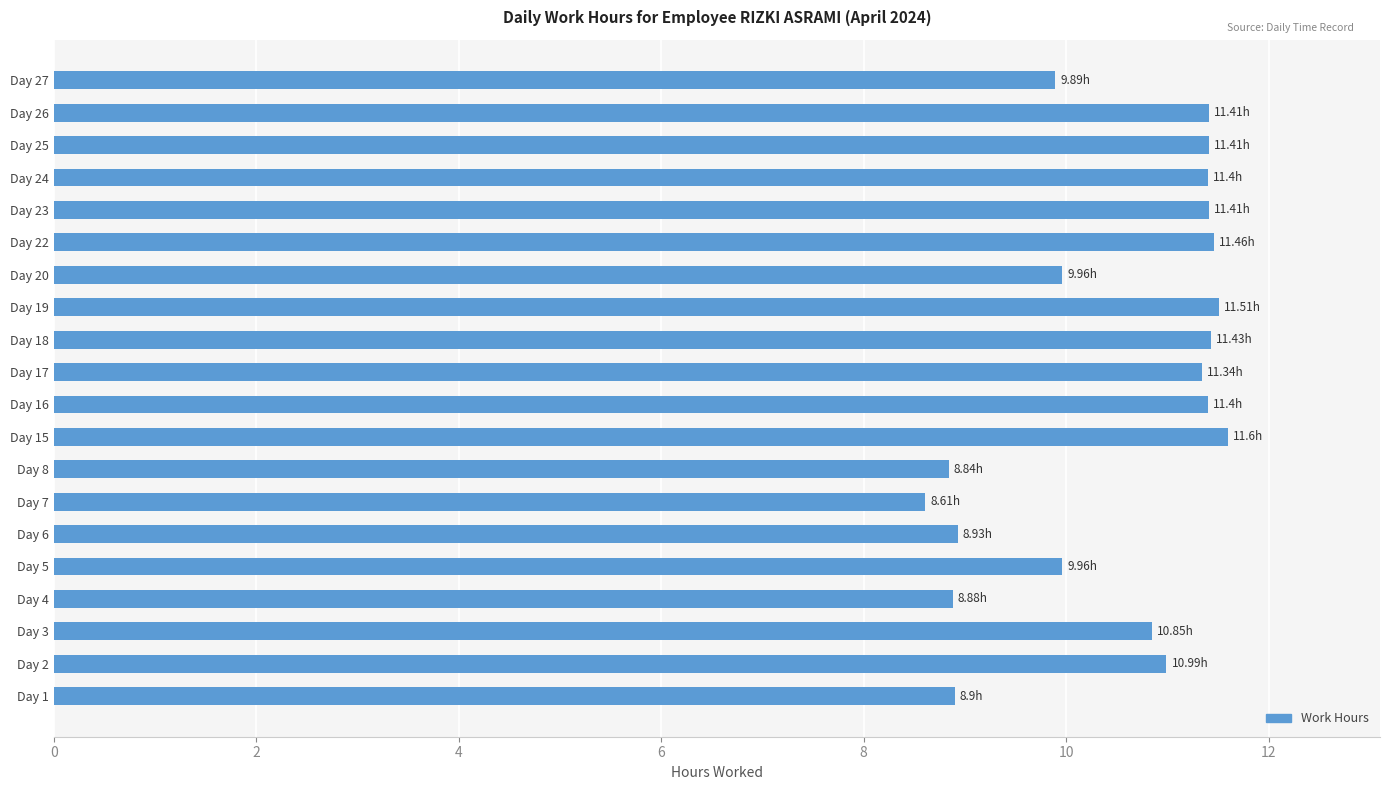

Which has a higher value, Day 15 or Day 7?

Day 15